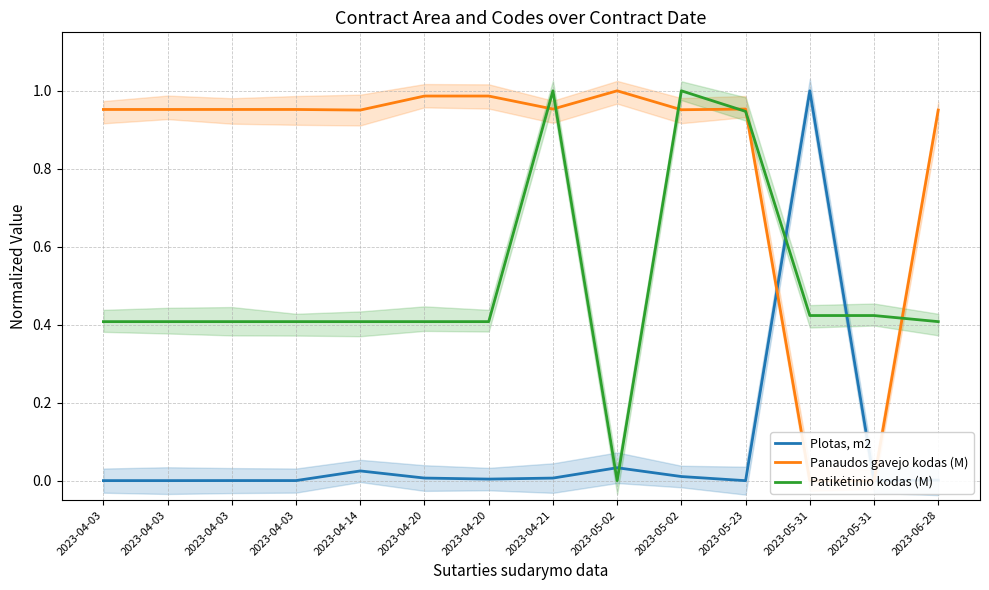

What is the difference between the maximum and minimum values in the Patikėtinio kodas (M) series?

1.0